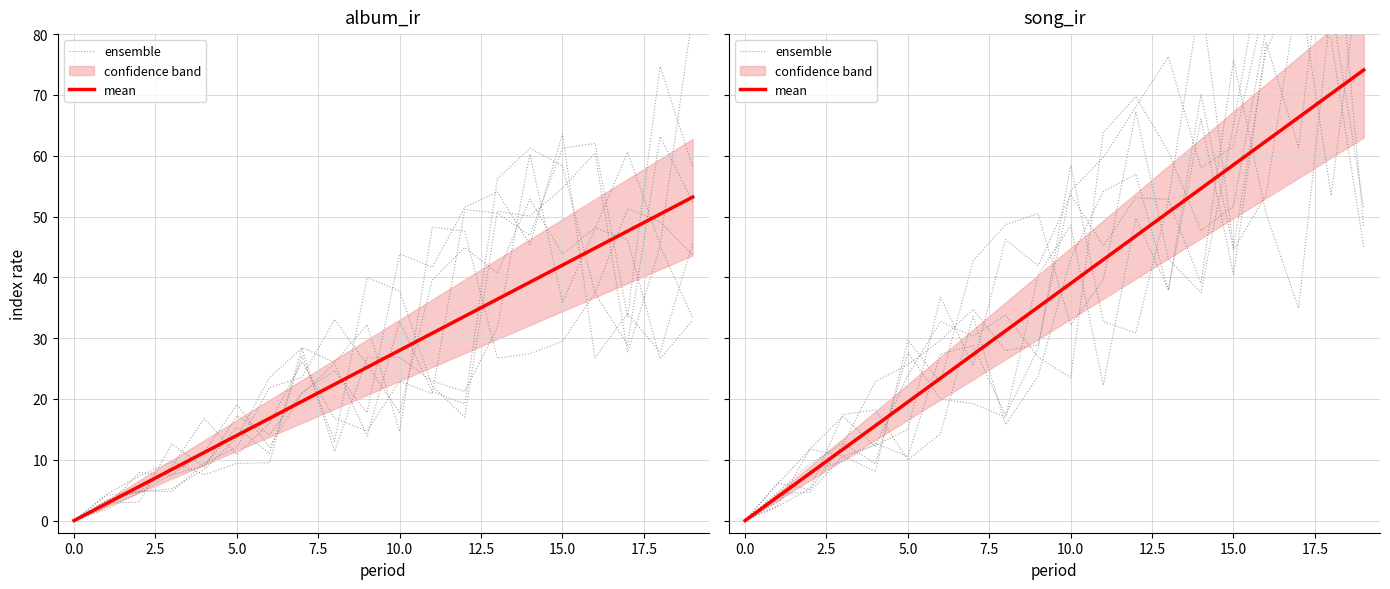

What is the difference between the highest and lowest values at 2.5?

0.4